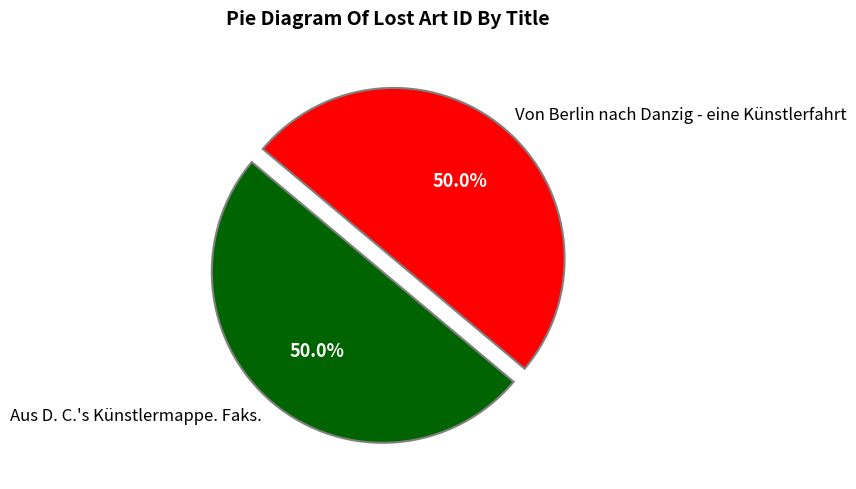

Approximately how many times larger is the value at Aus D. C.'s Künstlermappe. Faks. compared to Von Berlin nach Danzig - eine Künstlerfahrt?

1.0